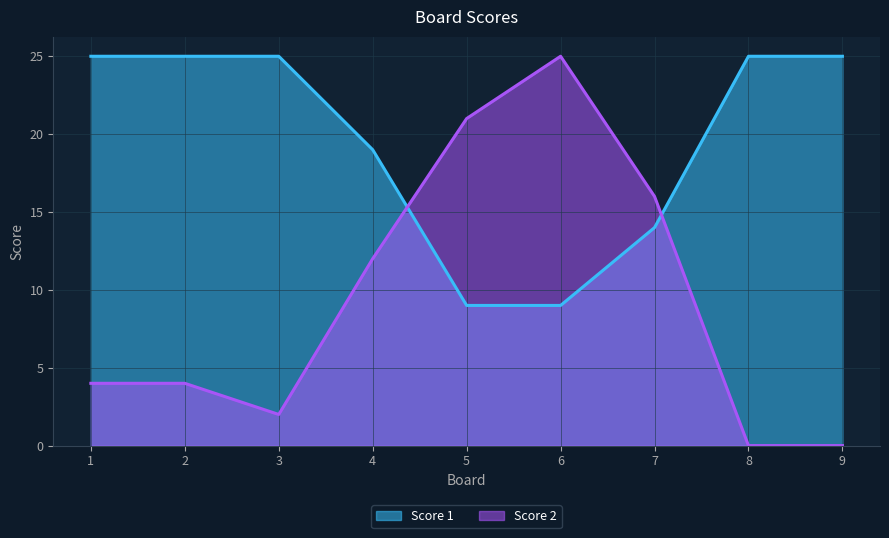

What is the difference between the maximum and minimum values in the Score 2 series?

25